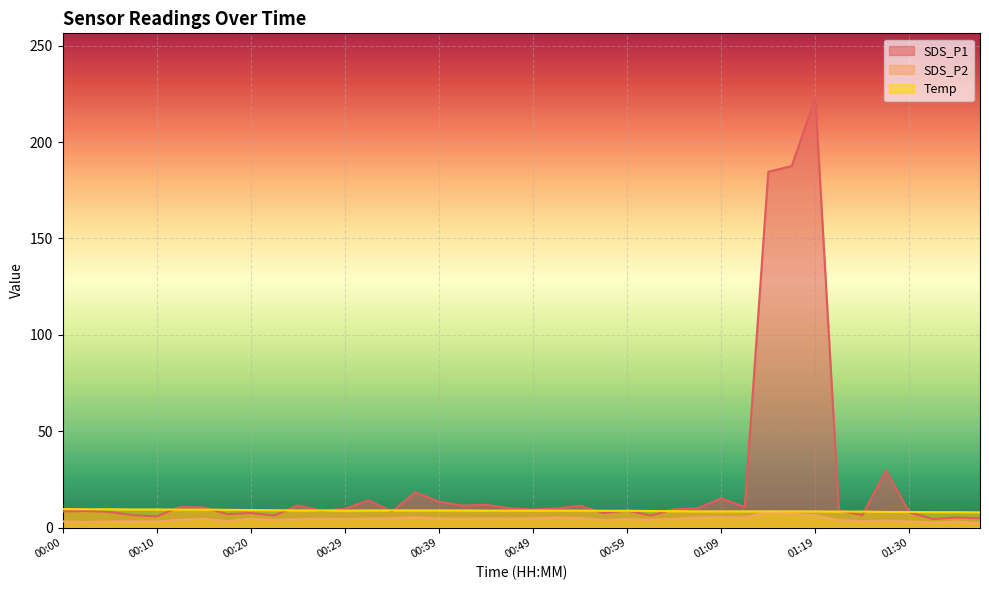

Rank the categories by SDS_P2 value from lowest to highest.

01:39, 01:33, 00:03, 01:36, 00:00, 00:05, 00:10, 01:25, 01:30, 00:08, 00:17, 01:28, 01:22, 00:56, 00:12, 00:22, 01:01, 00:25, 00:29, 00:59, 01:04, 00:20, 00:15, 00:42, 00:27, 00:47, 00:32, 00:39, 00:44, 00:49, 00:34, 00:54, 00:52, 01:06, 01:12, 00:37, 01:09, 01:19, 01:17, 01:14